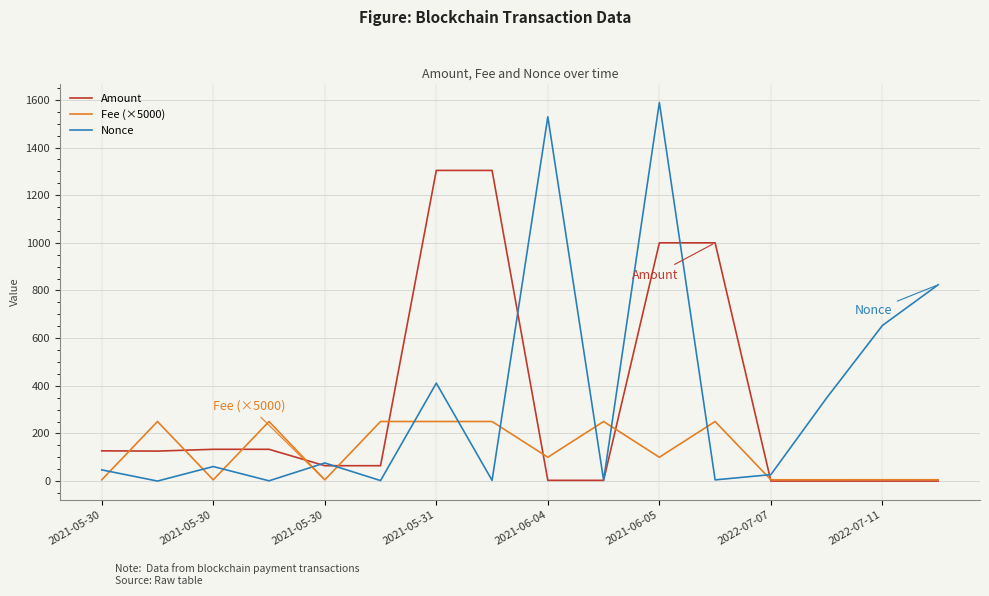

In Nonce, how many points are higher than both neighbors (excluding endpoints)?

5